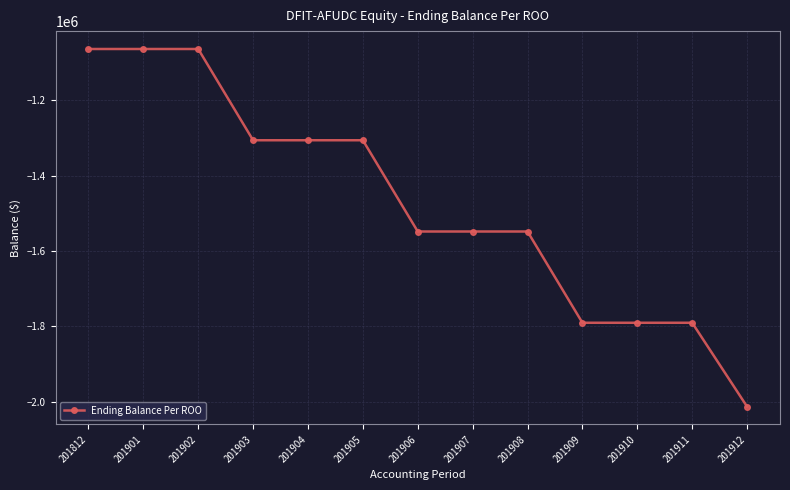

What is the greatest value displayed?

-1063746